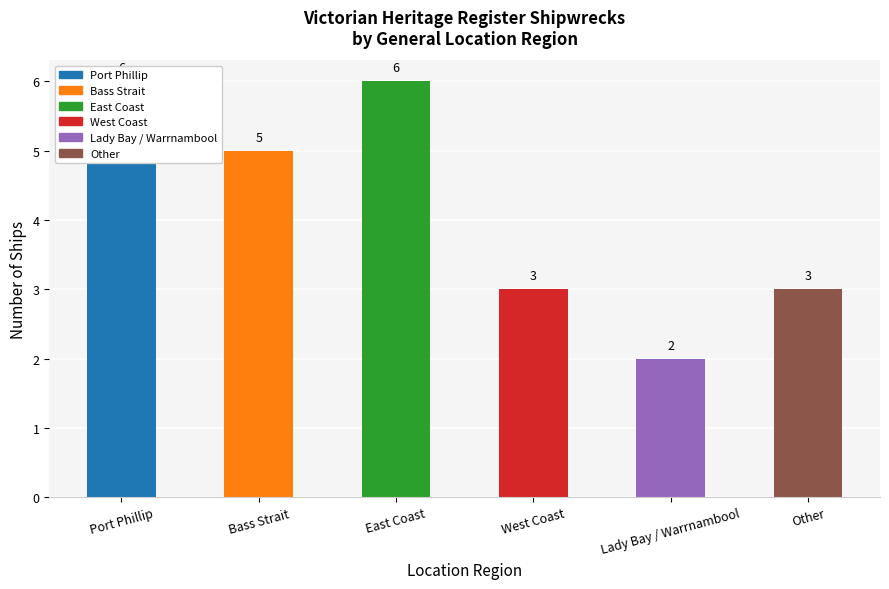

Rank the categories by value from highest to lowest.

Port Phillip, East Coast, Bass Strait, West Coast, Other, Lady Bay / Warrnambool